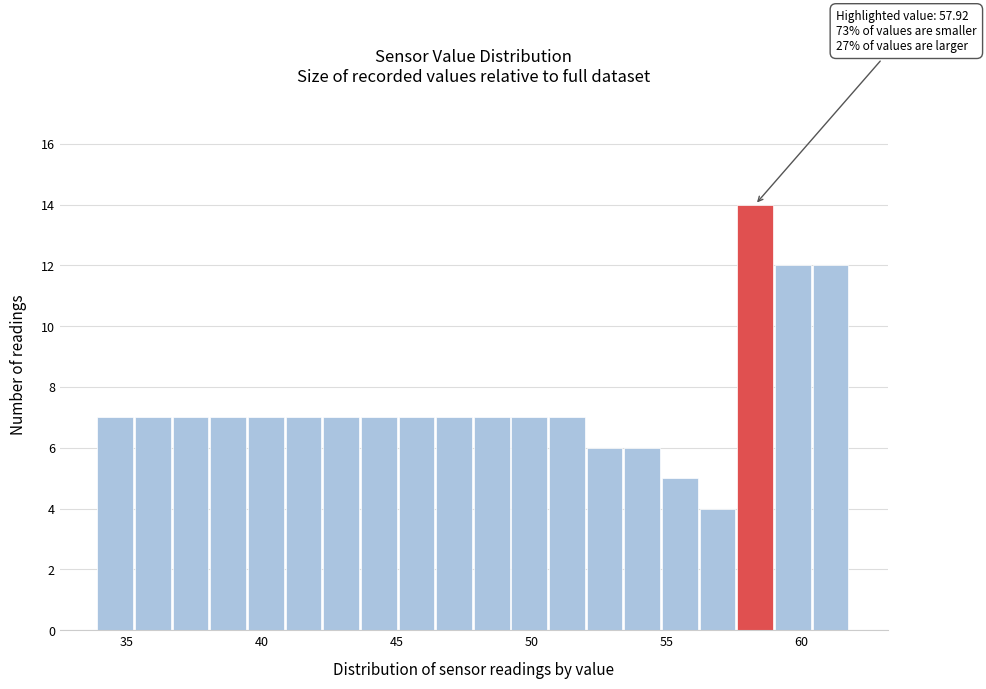

Read against the x-axis, roughly where is the centre of the tallest bar?

58.5